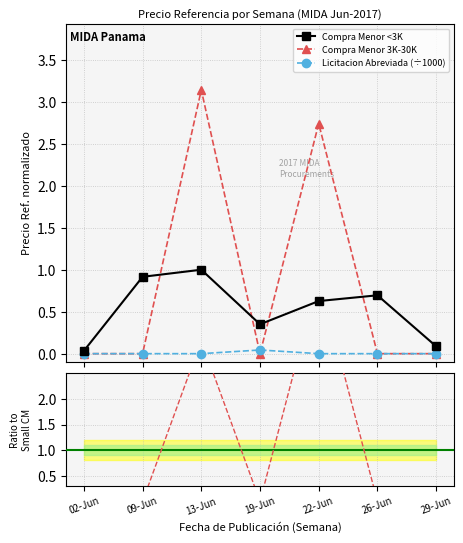

After their last crossing, which series has the higher values: Mid/Small ratio or Licitacion Abreviada (÷1000)?

Mid/Small ratio